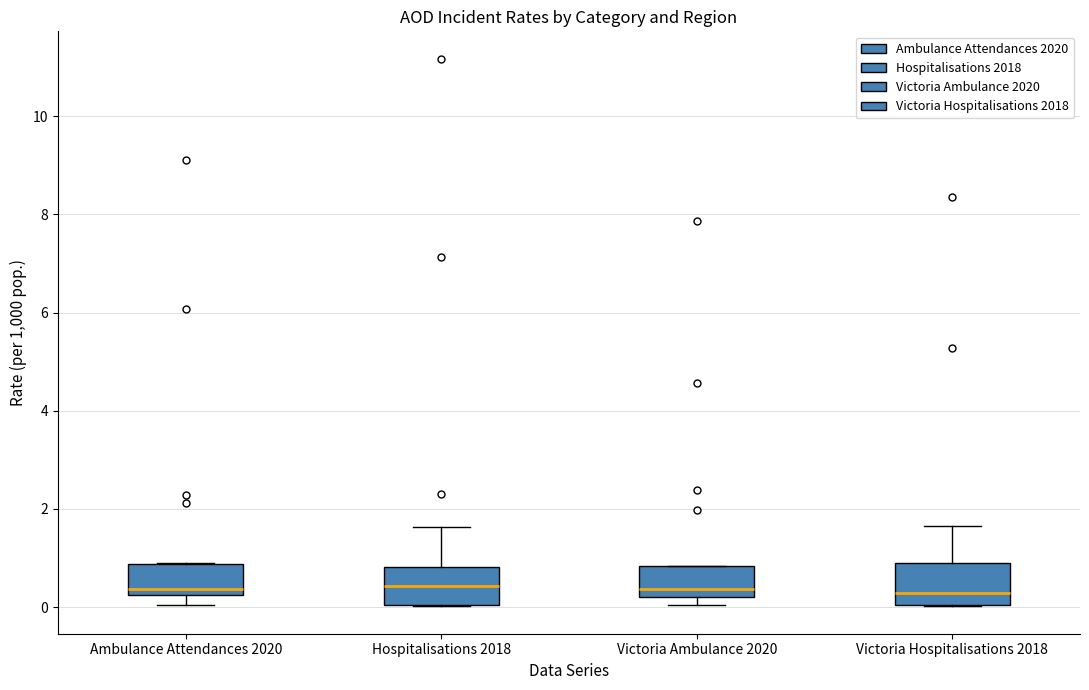

Reading left to right, transcribe this box plot: for each box, give where its median line is, the range the box spans, and where its two whiskers end, as read against the y-axis. The values are not printed on the chart, so give them approximately, as read against the axis.

Ambulance Attendances 2020: median 0.4, box 0.2 to 0.8, whiskers 0.0 to 0.8
Hospitalisations 2018: median 0.4, box 0.0 to 0.8, whiskers 0.0 to 1.6
Victoria Ambulance 2020: median 0.4, box 0.2 to 0.8, whiskers 0.0 to 0.8
Victoria Hospitalisations 2018: median 0.2, box 0.0 to 0.8, whiskers 0.0 to 1.6